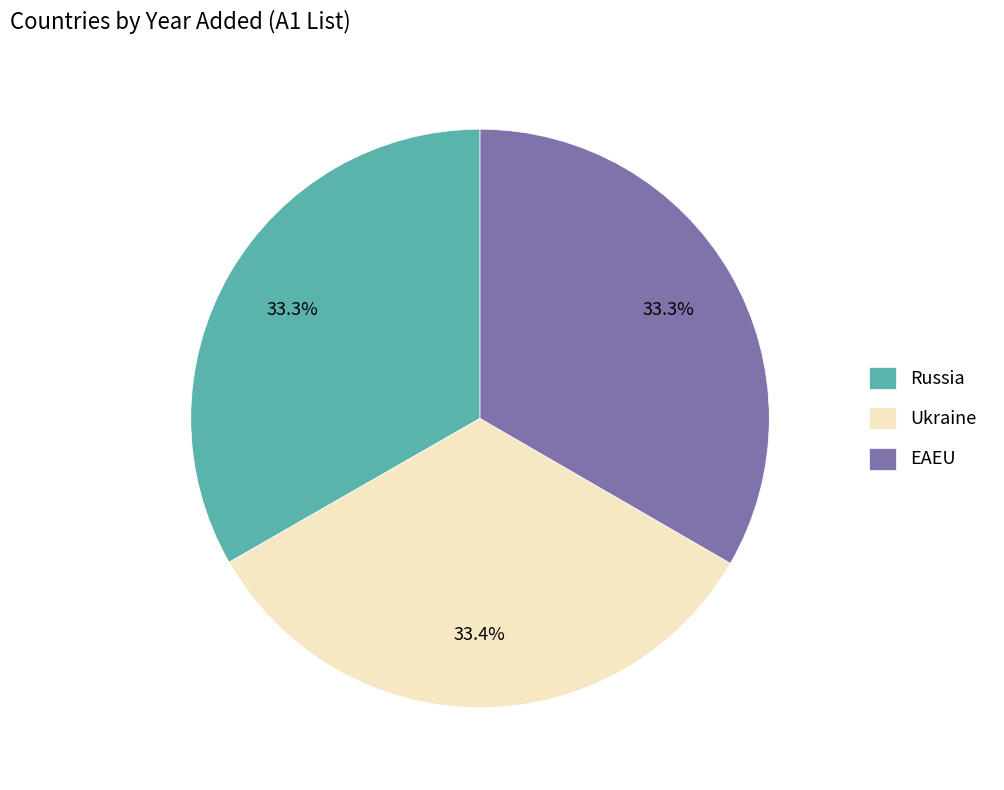

What is the ratio of the value at Russia to the value at EAEU?

1.0